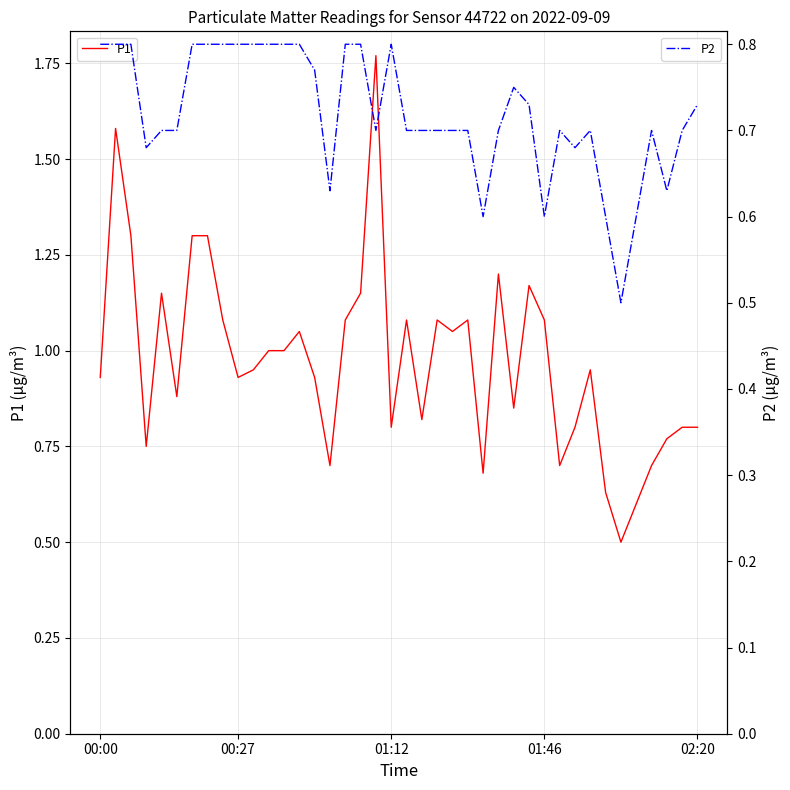

True or false: P1 has more than 1 interior local peaks.

True